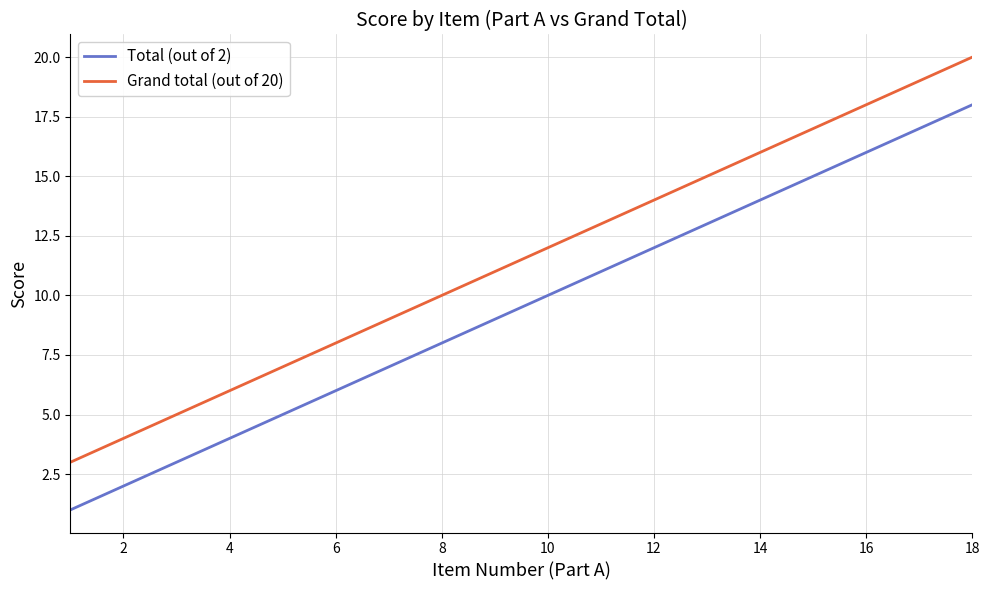

True or false: Total (out of 2) and Grand total (out of 20) cross at least once.

False